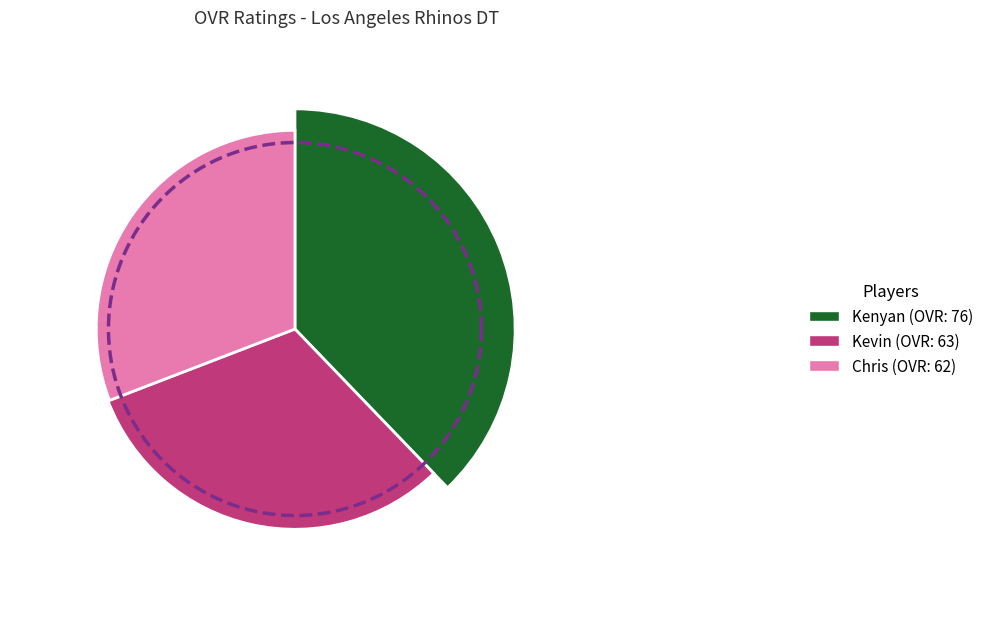

Between Kenyan and Kevin, which is larger?

Kenyan